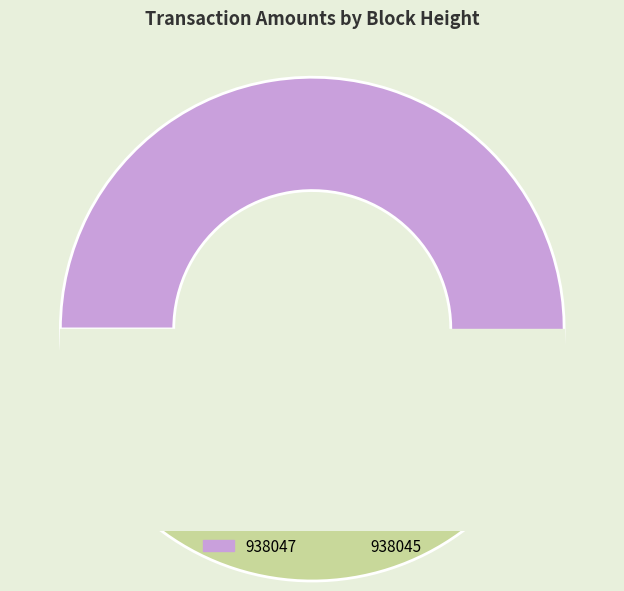

What is the total percentage of 938047 and 938045?

100.0%